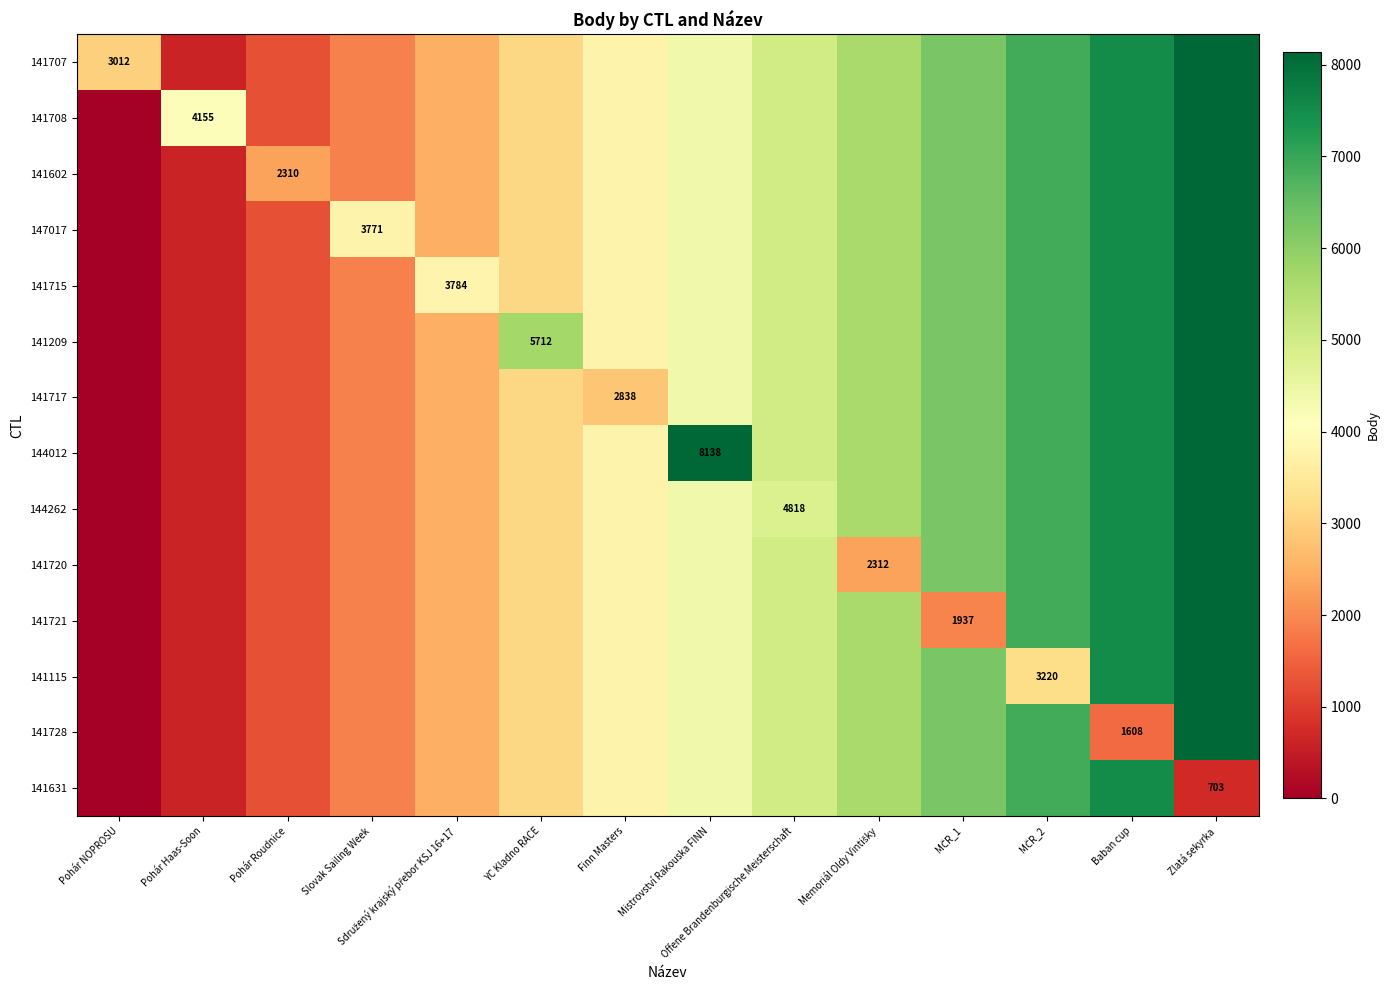

At which label does 141115 first exceed 3756?

Mistrovství Rakouska FINN